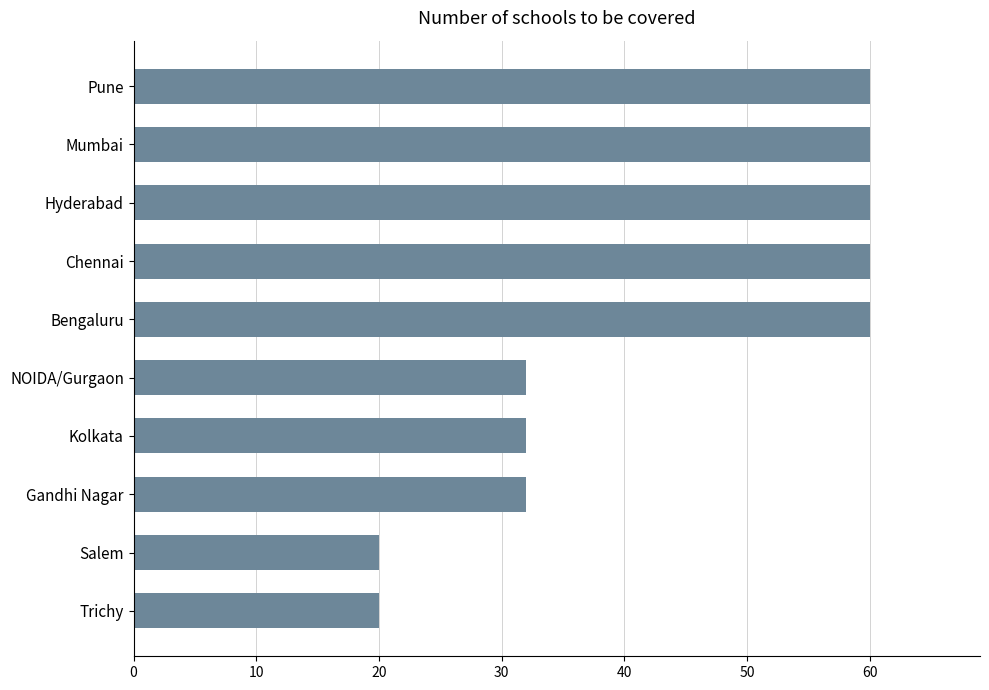

The value at Chennai is 98. True or false?

False